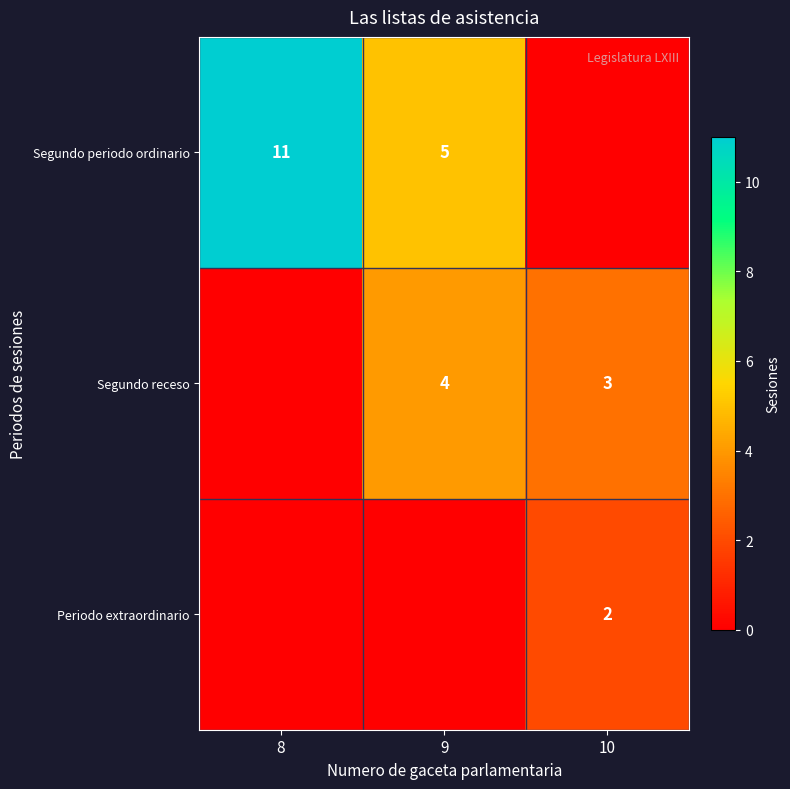

Is the value of Periodo extraordinario at 10 greater than the value of Segundo periodo ordinario at 9?

No